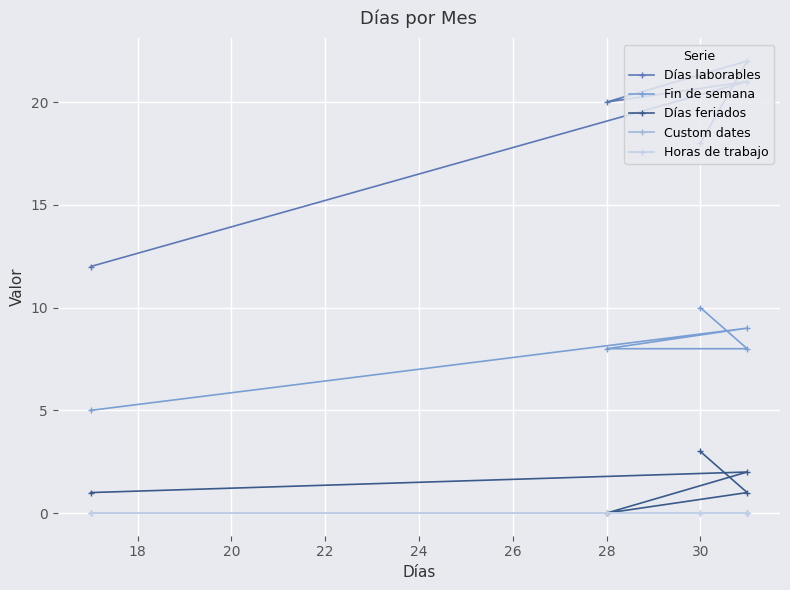

How many data points in Días feriados are less than 1?

1